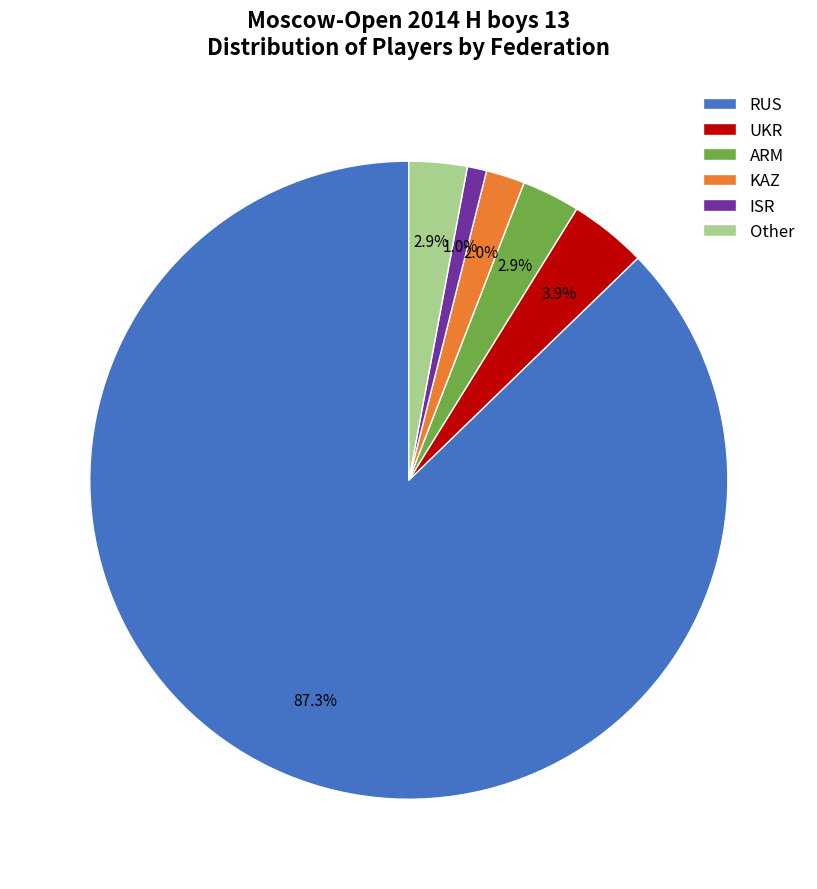

How many slices are in this pie chart?

6